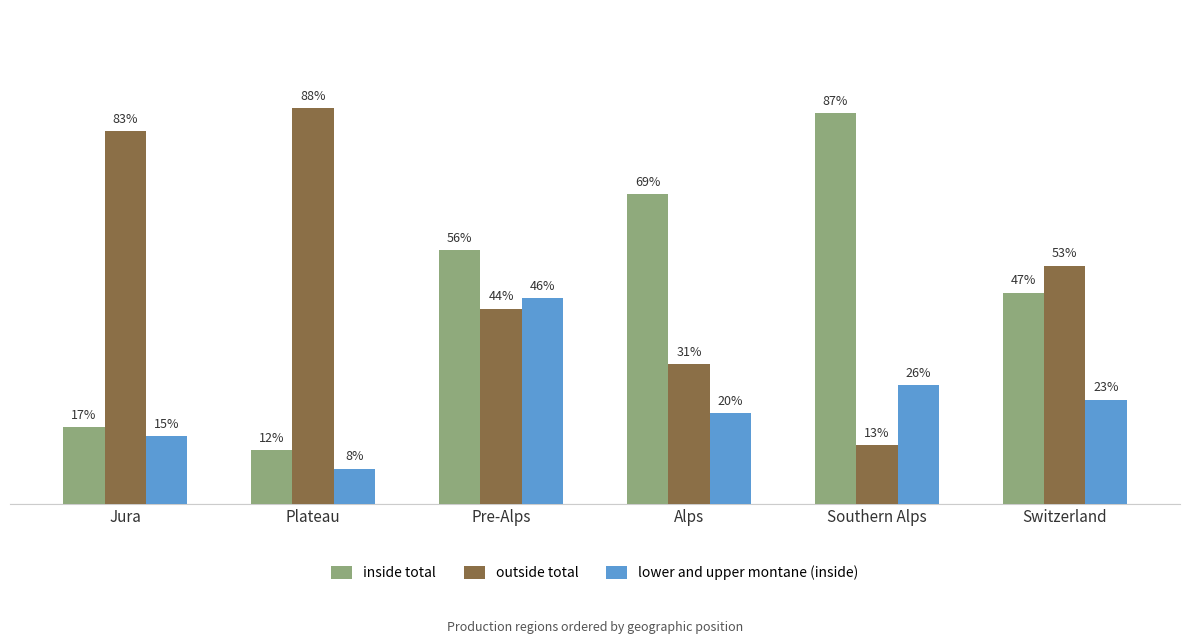

At Plateau, list the series in order from smallest to largest.

lower and upper montane (inside), inside total, outside total